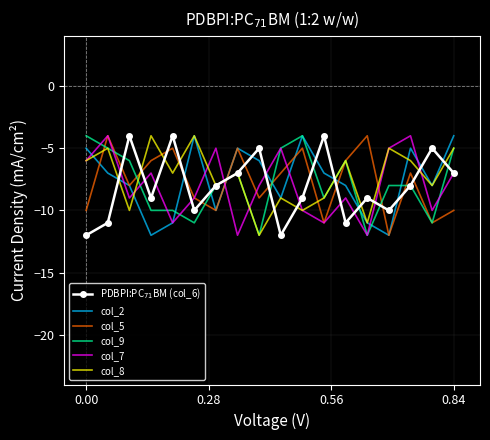

Reading left to right, what are all the values shown in this chart?

PDBPI:PC$_{71}$BM (col_6): -12	-11	-4	-9	-4	-10	-8	-7	-5	-12	-9	-4	-11	-9	-10	-8	-5	-7
col_2: -5	-7	-8	-12	-11	-4	-10	-5	-6	-9	-4	-7	-8	-11	-12	-5	-8	-4
col_5: -10	-4	-8	-6	-5	-9	-10	-5	-9	-7	-5	-11	-6	-4	-12	-7	-11	-10
col_9: -4	-5	-6	-10	-10	-11	-8	-7	-12	-5	-4	-9	-6	-12	-8	-8	-11	-5
col_7: -6	-4	-9	-7	-11	-9	-5	-12	-8	-5	-10	-11	-9	-12	-5	-4	-10	-7
col_8: -6	-5	-10	-4	-7	-4	-8	-7	-12	-9	-10	-9	-6	-11	-5	-6	-8	-5